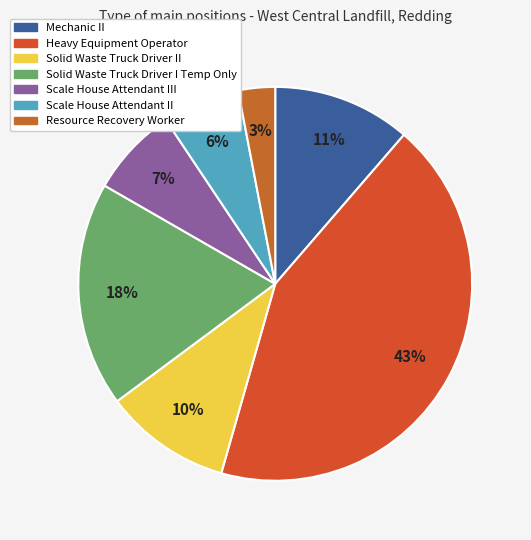

To the nearest percent, what is the average slice percentage?

14%